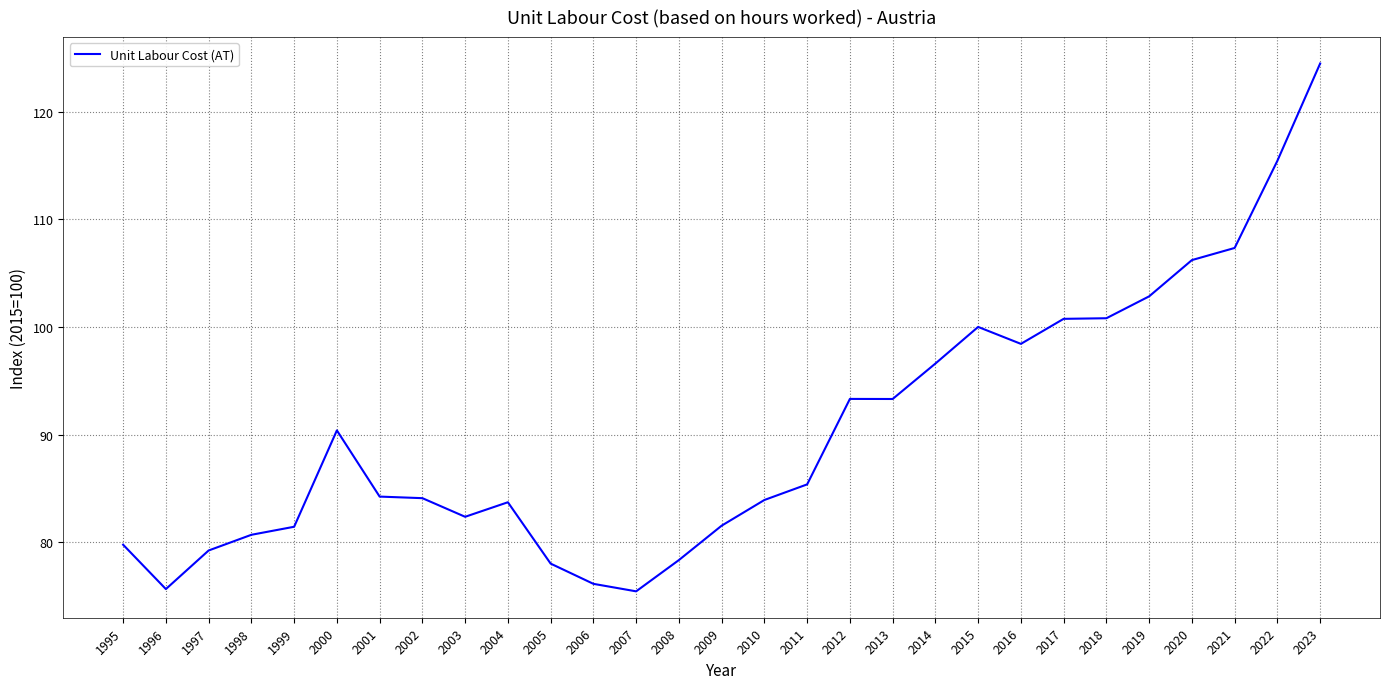

What is the sum of the values at 2009 and 2010?

165.5